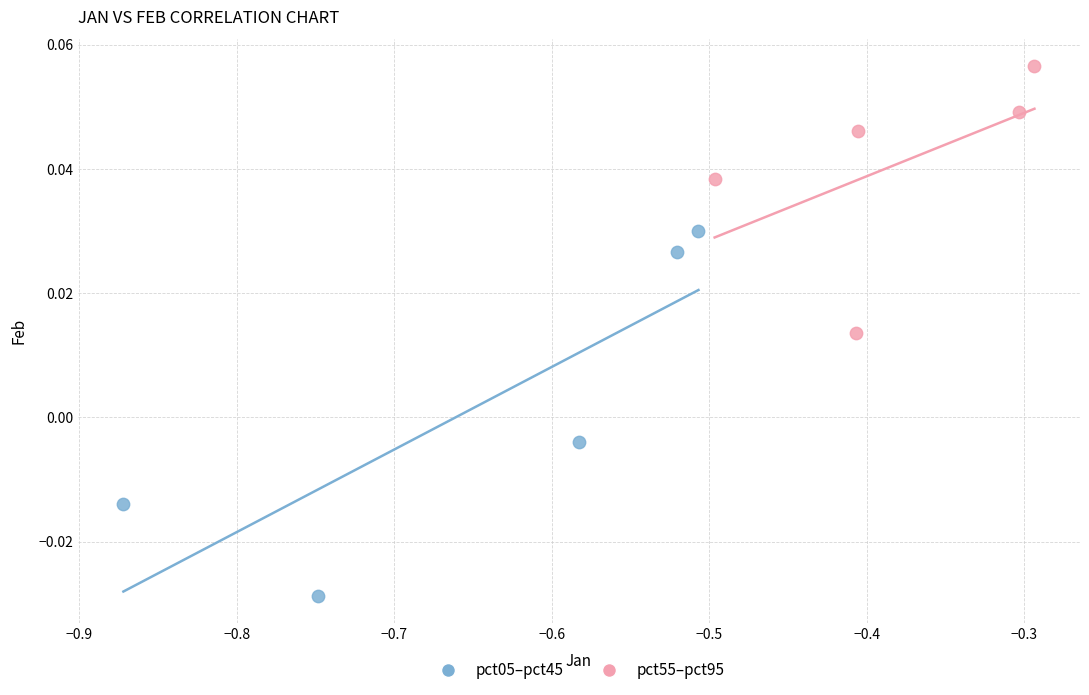

Which series has the largest Y range (max minus min)?

pct05–pct45